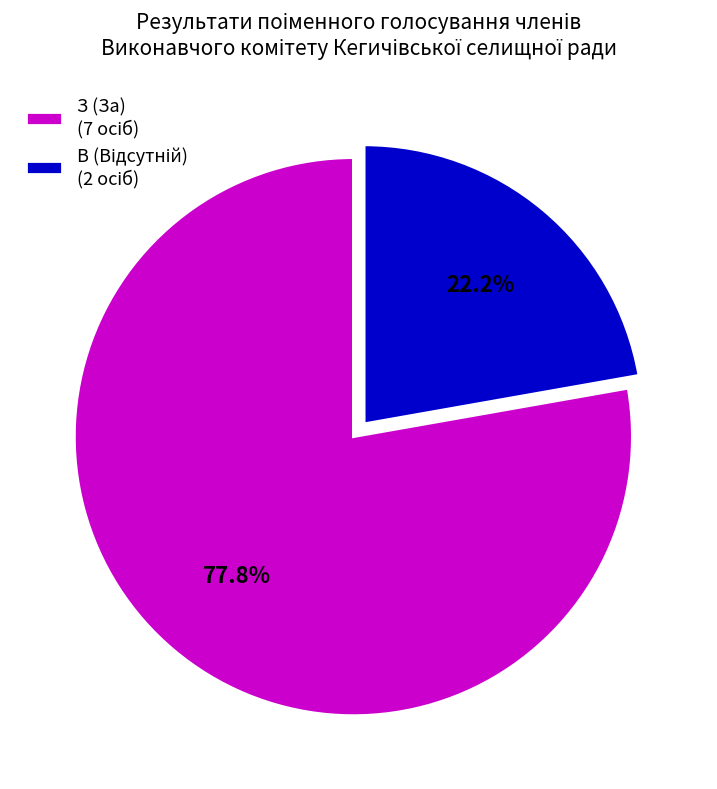

Does any single category account for the majority?

Yes